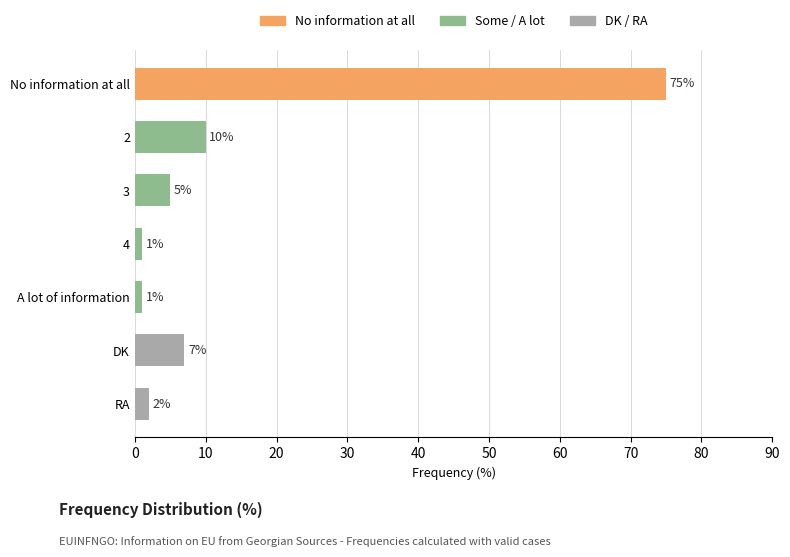

Reading top to bottom, transcribe all the data shown in this chart.

No information at all=75	2=10	3=5	4=1	A lot of information=1	DK=7	RA=2